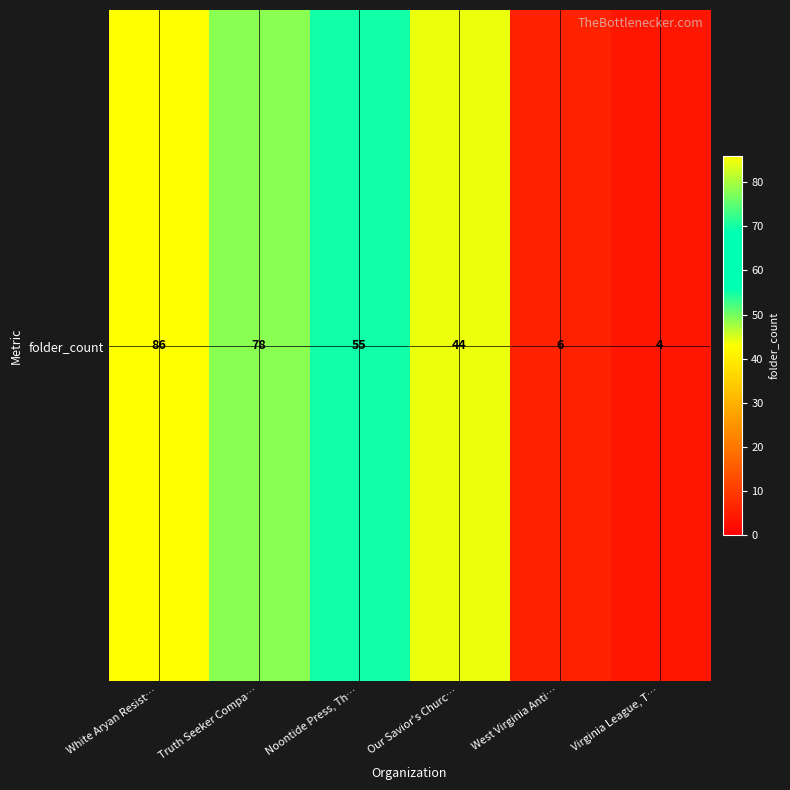

Reading left to right, what are all the values shown in this chart?

White Aryan Resist…=86	Truth Seeker Compa…=78	Noontide Press, Th…=55	Our Savior's Churc…=44	West Virginia Anti…=6	Virginia League, T…=4